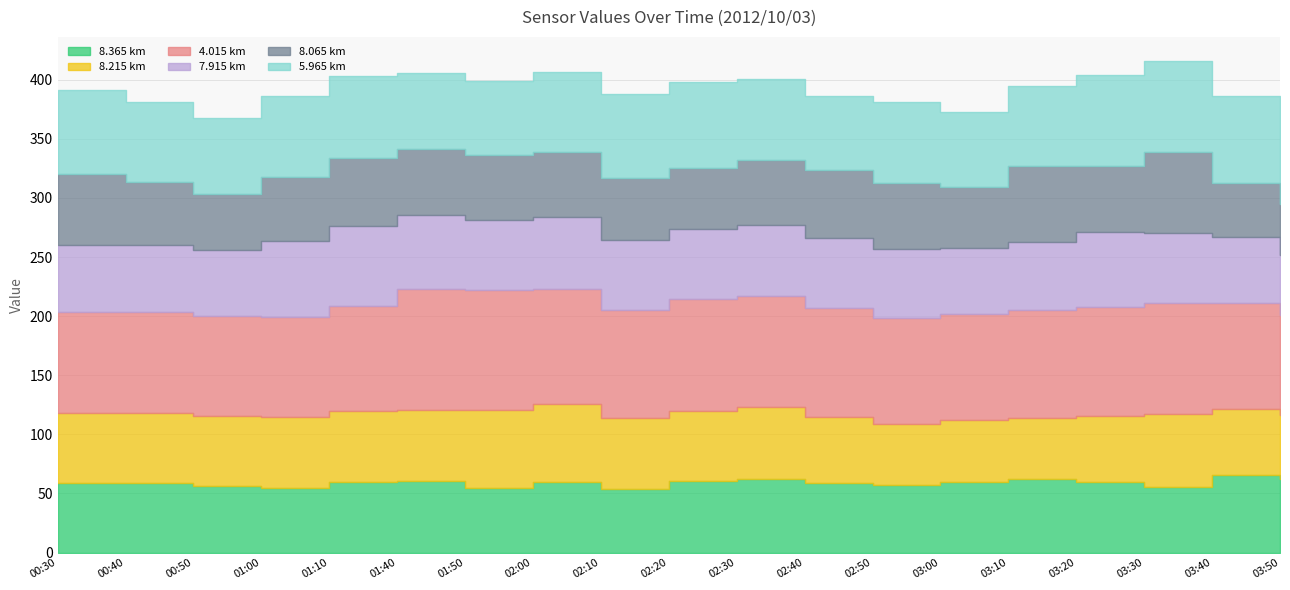

Between 00:50 and 03:40, which series saw the biggest shift?

8.365